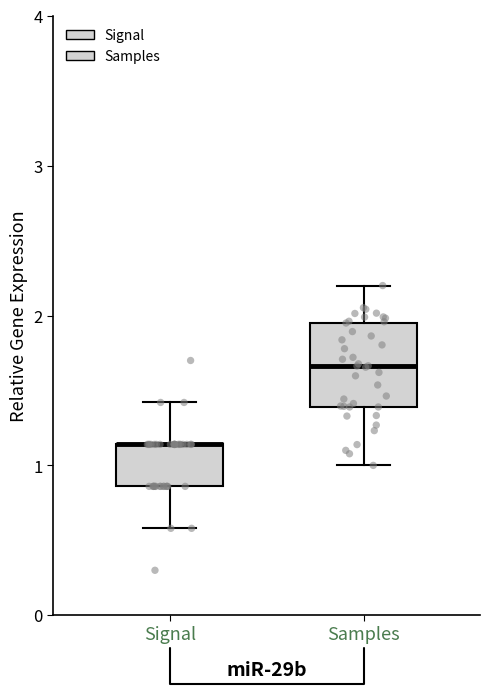

Comparing the boxes themselves (not the whiskers), which one is the tallest?

Samples